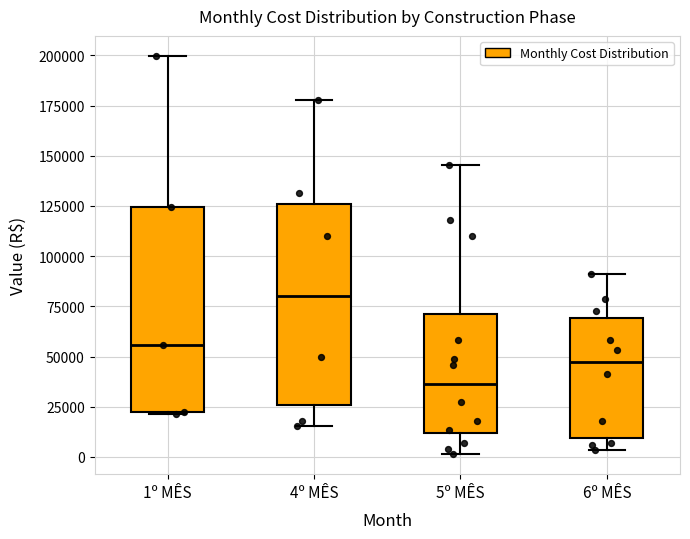

Reading left to right, transcribe this box plot: for each box, give where its median line is, the range the box spans, and where its two whiskers end, as read against the y-axis. The values are not printed on the chart, so give them approximately, as read against the axis.

1º MÊS: median 55000, box 20000 to 125000, whiskers 20000 to 200000
4º MÊS: median 80000, box 25000 to 125000, whiskers 15000 to 180000
5º MÊS: median 35000, box 10000 to 70000, whiskers 0 to 145000
6º MÊS: median 45000, box 10000 to 70000, whiskers 5000 to 90000